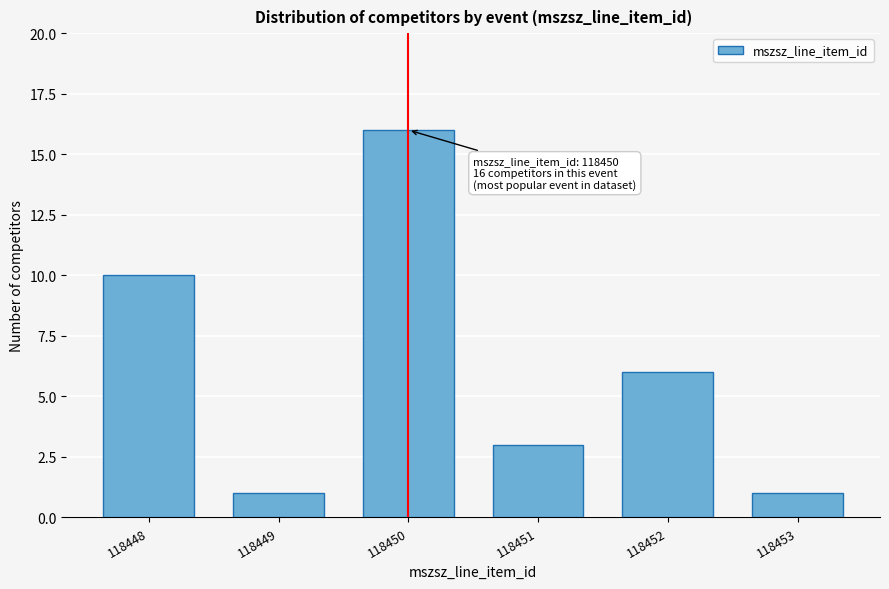

Reading right to left, transcribe all the data shown in this chart.

1	6	3	16	1	10